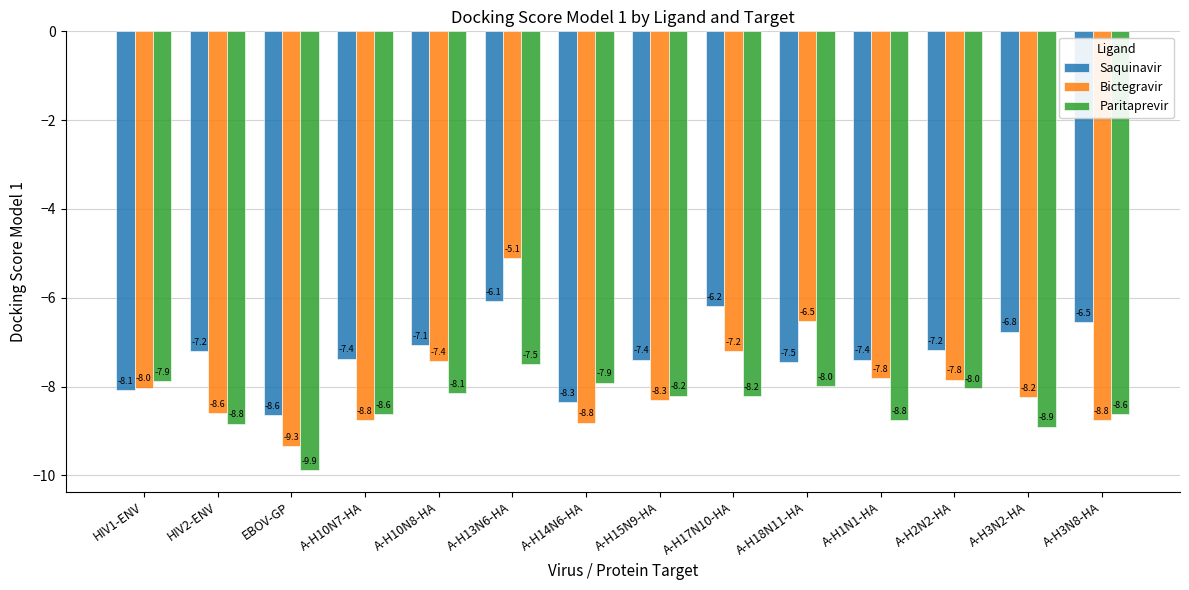

How many groups of bars are there?

14